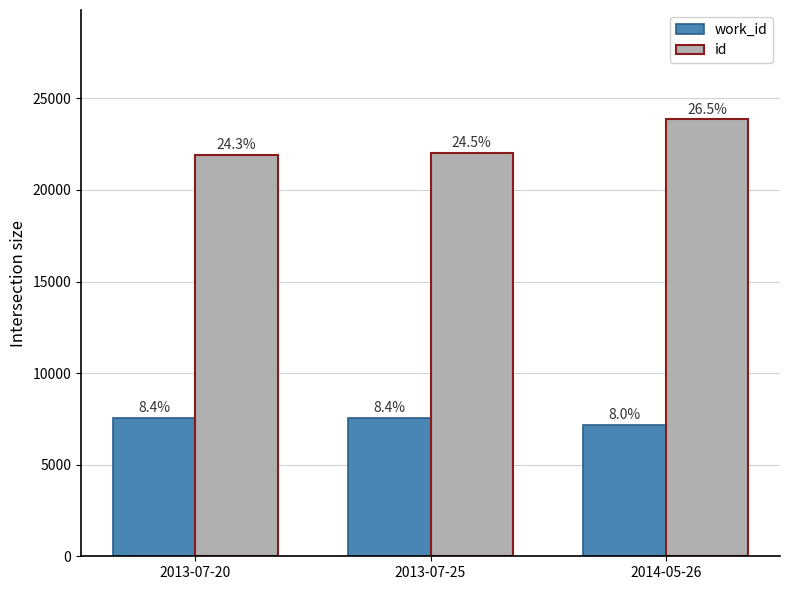

What is the label of the 3rd bar from the left?

2014-05-26